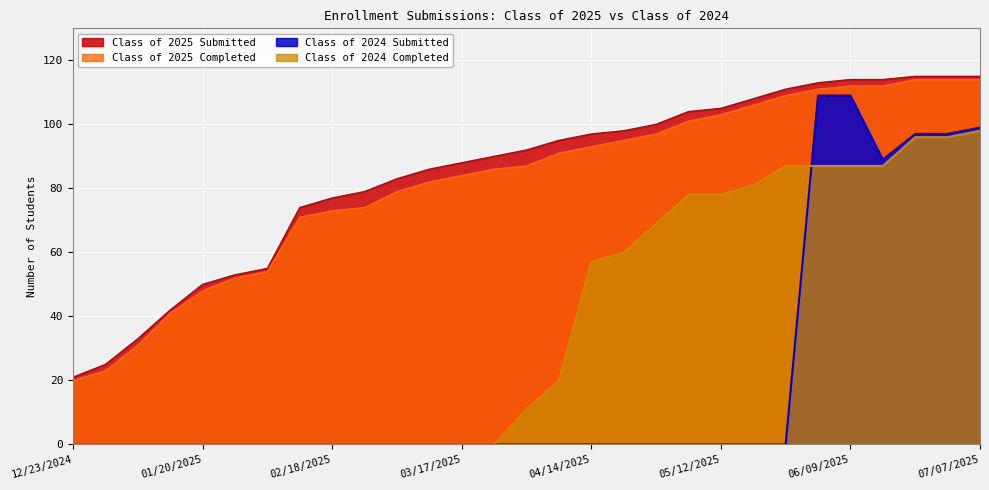

List the series in order of their peak value, lowest first.

Class of 2024 Completed, Class of 2024 Submitted, Class of 2025 Completed, Class of 2025 Submitted